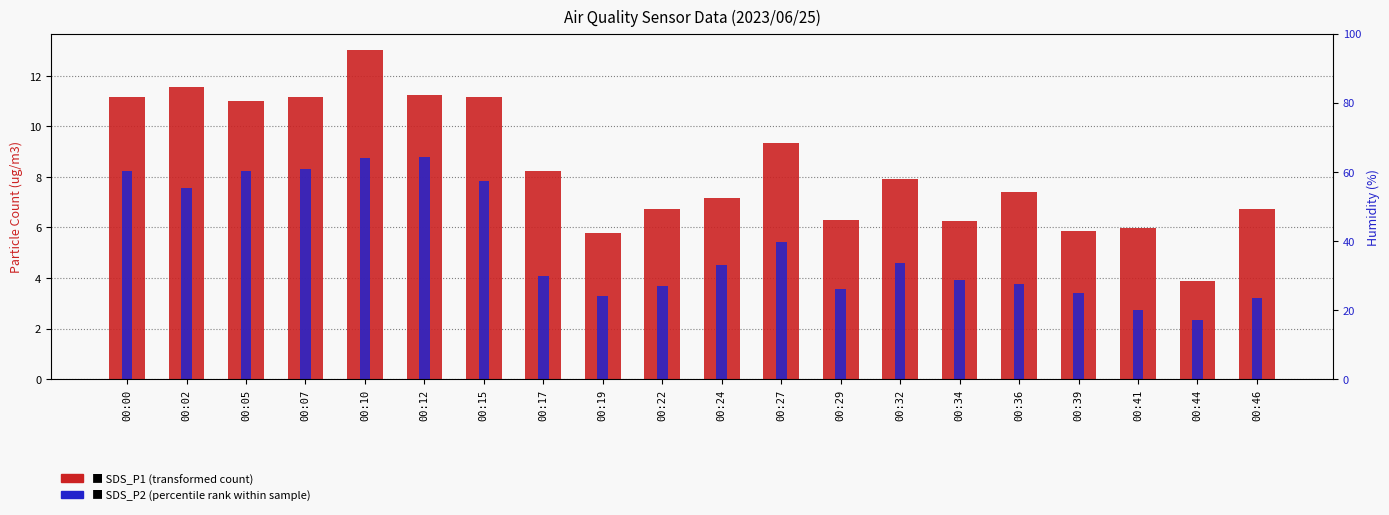

What is the average value of the SDS_P1 (transformed count) series?

8.4